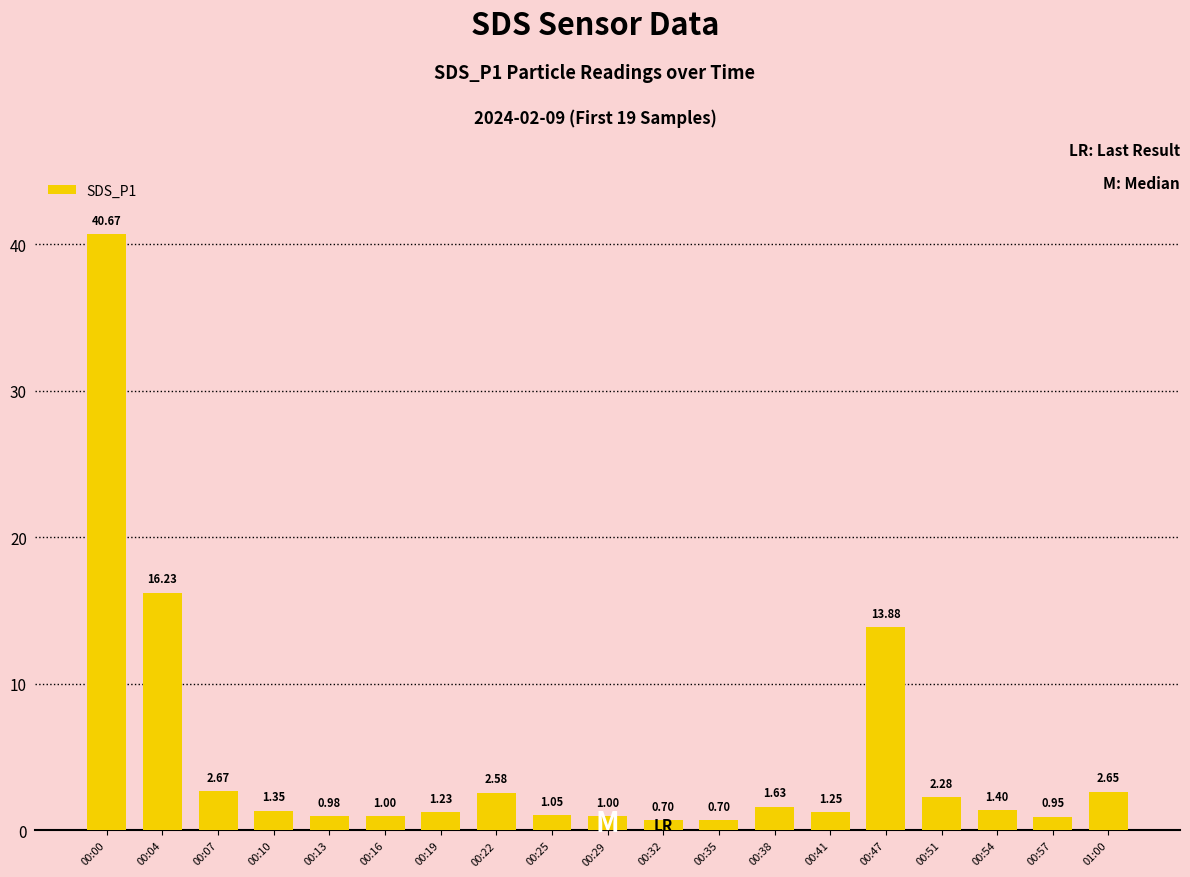

What is the average value?

5.0